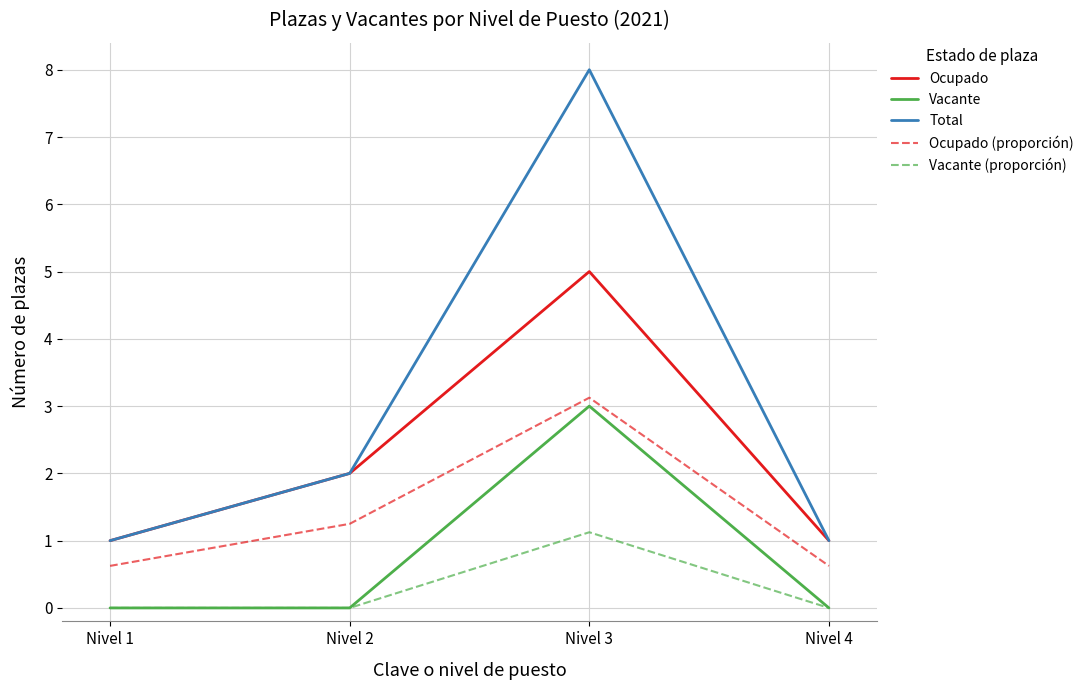

At which category does Vacante (proporción) reach its first local peak?

Nivel 3